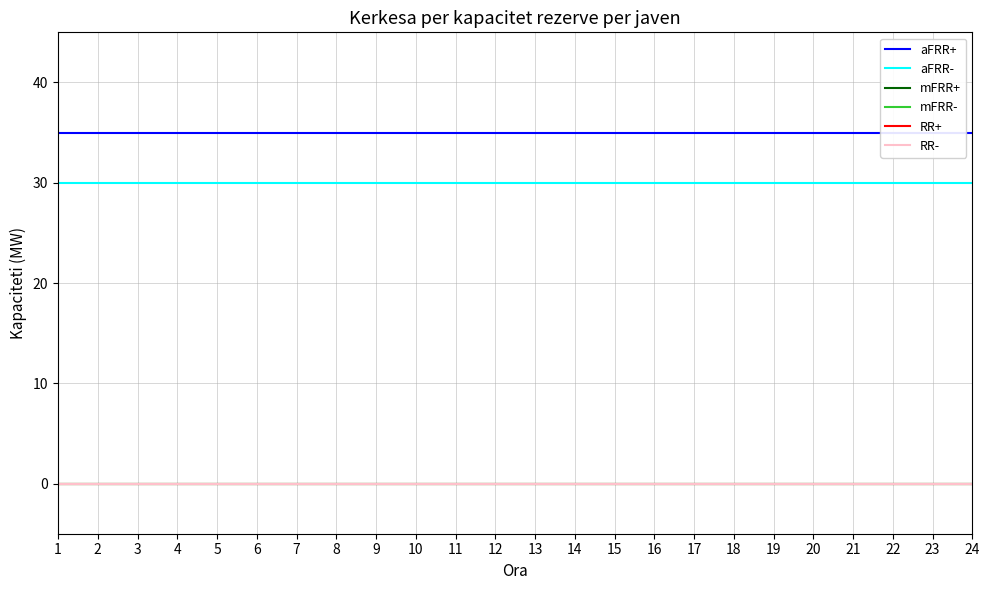

Is it true that aFRR+ equals 56 at 9?

False